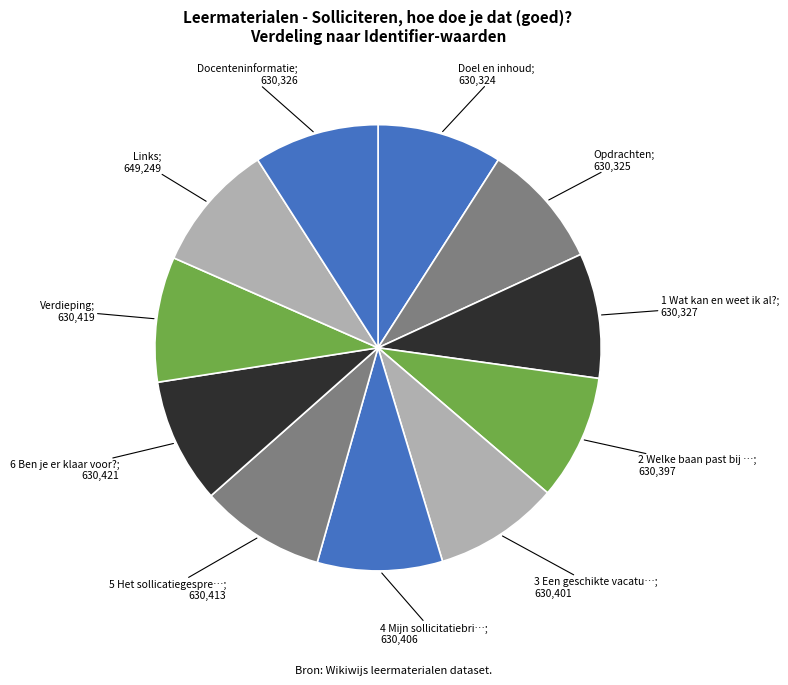

How many segments does this pie chart have?

11